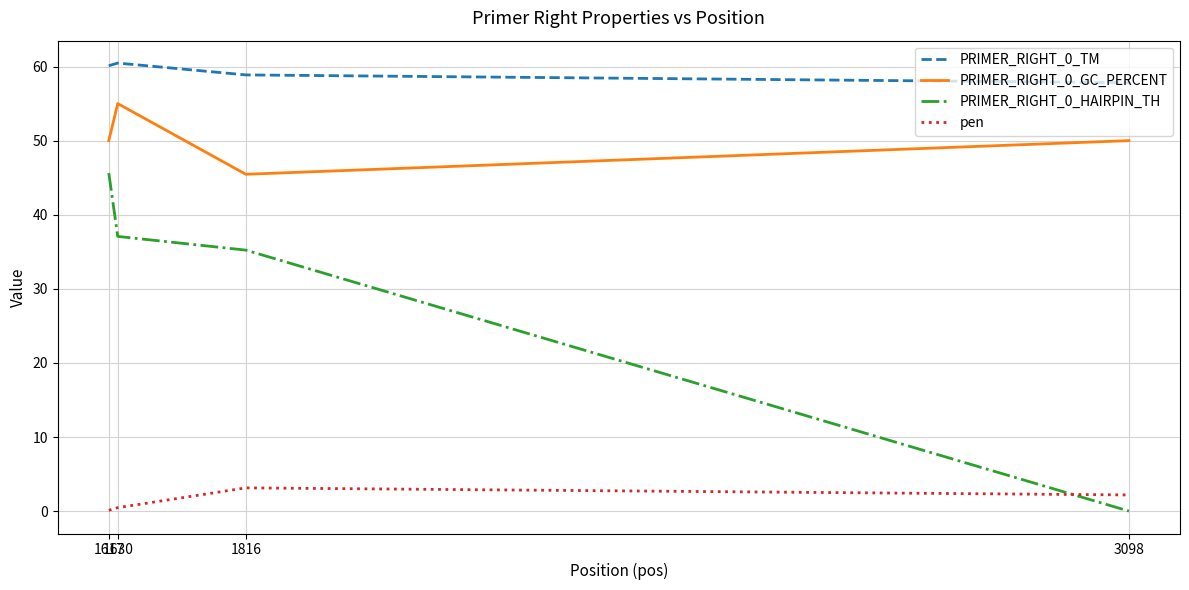

What are all the series names shown in the legend?

PRIMER_RIGHT_0_TM, PRIMER_RIGHT_0_GC_PERCENT, PRIMER_RIGHT_0_HAIRPIN_TH, pen